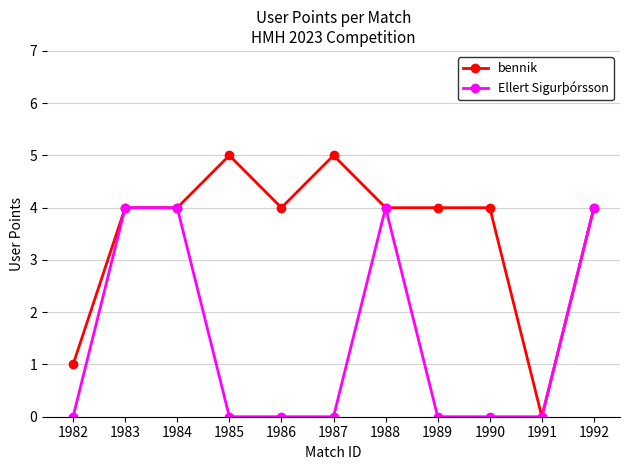

What is the difference between the maximum and minimum values in the Ellert Sigurþórsson series?

4